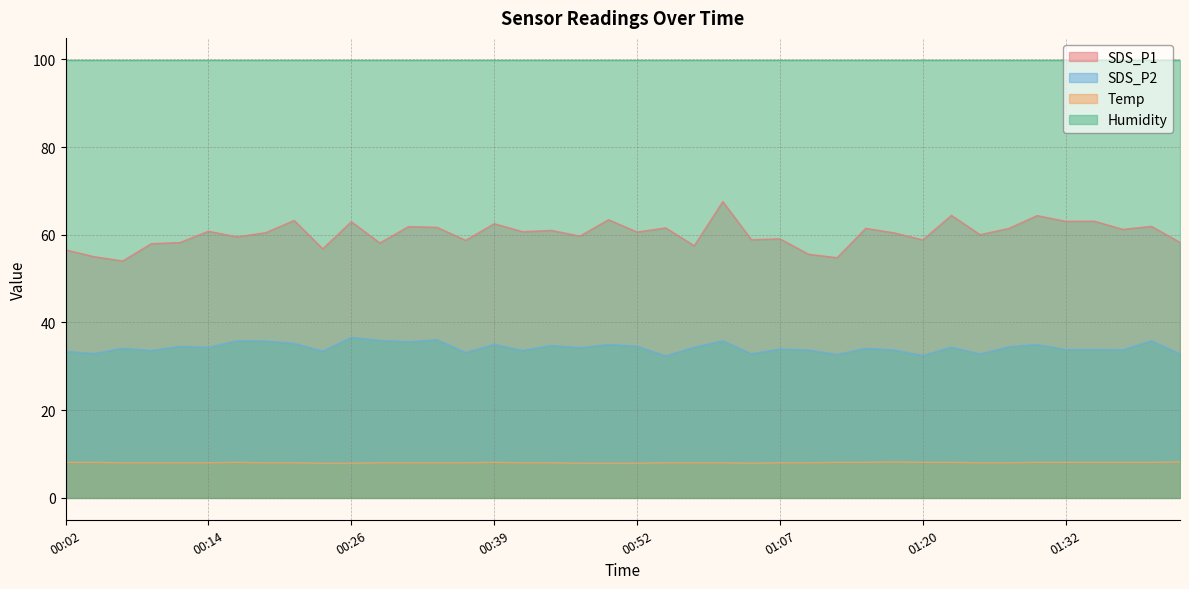

At which category does SDS_P1 reach its first local valley?

00:07